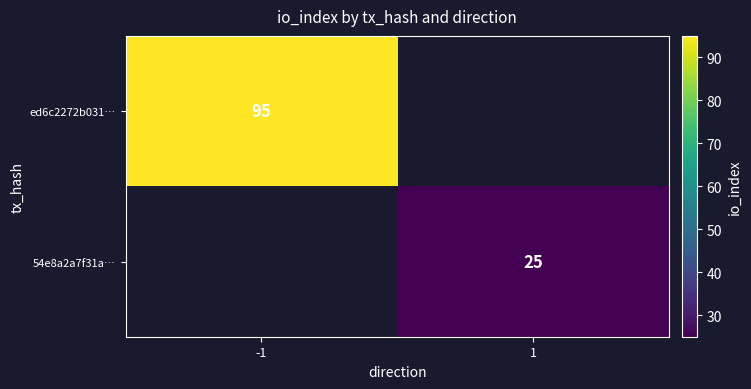

The value of ed6c2272b031… at -1 is 154. True or false?

False